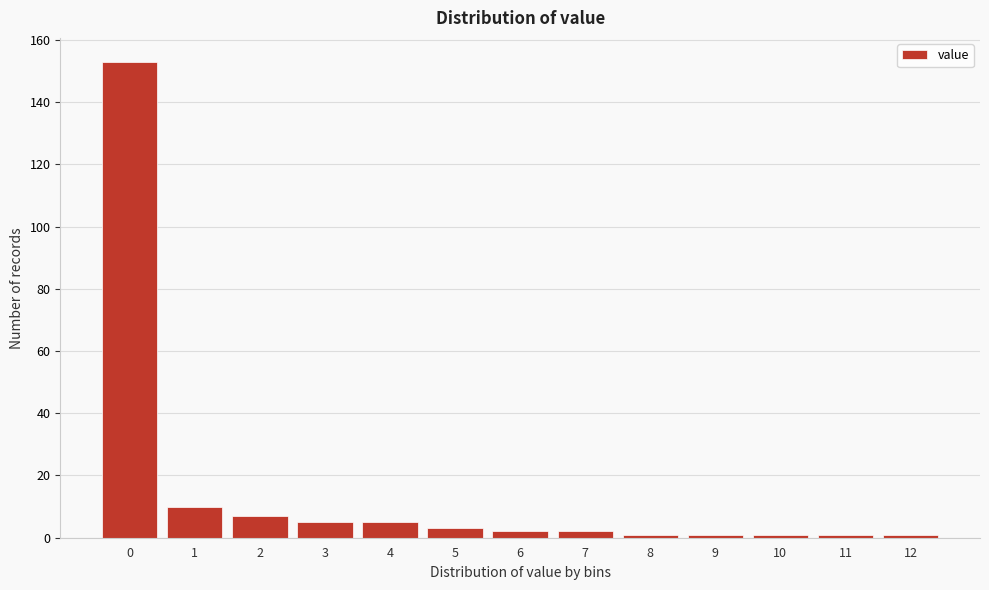

Reading right to left, transcribe all the data shown in this chart.

1	1	1	1	1	2	2	3	5	5	7	10	153